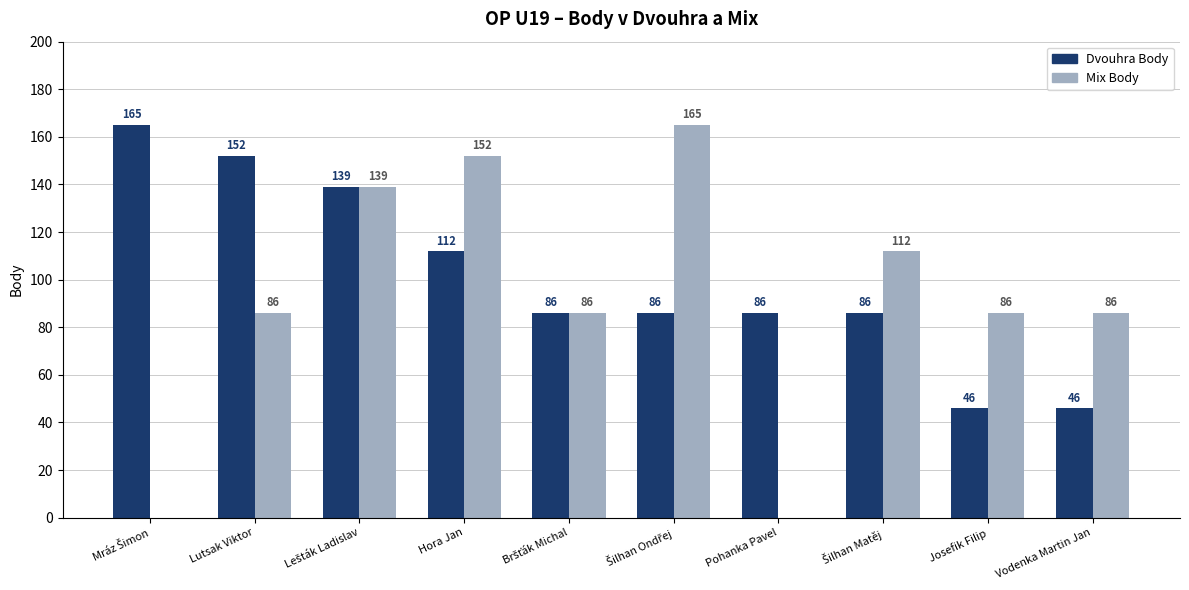

What value does the Dvouhra Body series have at Hora Jan, to the nearest 50?

100